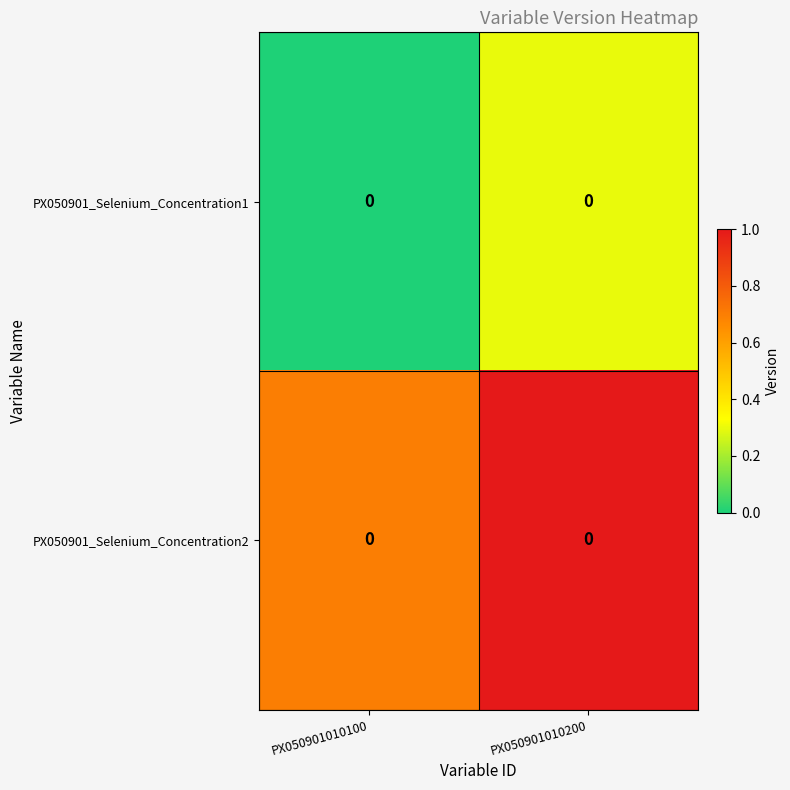

What is the total value across all series at PX050901010200?

1.3